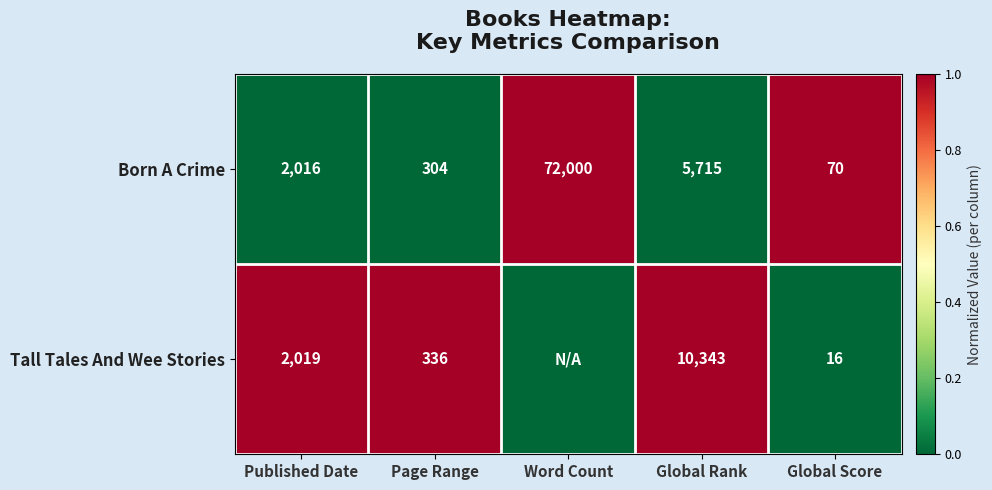

Is the value of Tall Tales And Wee Stories at Global Score greater than the value of Born A Crime at Global Score?

No